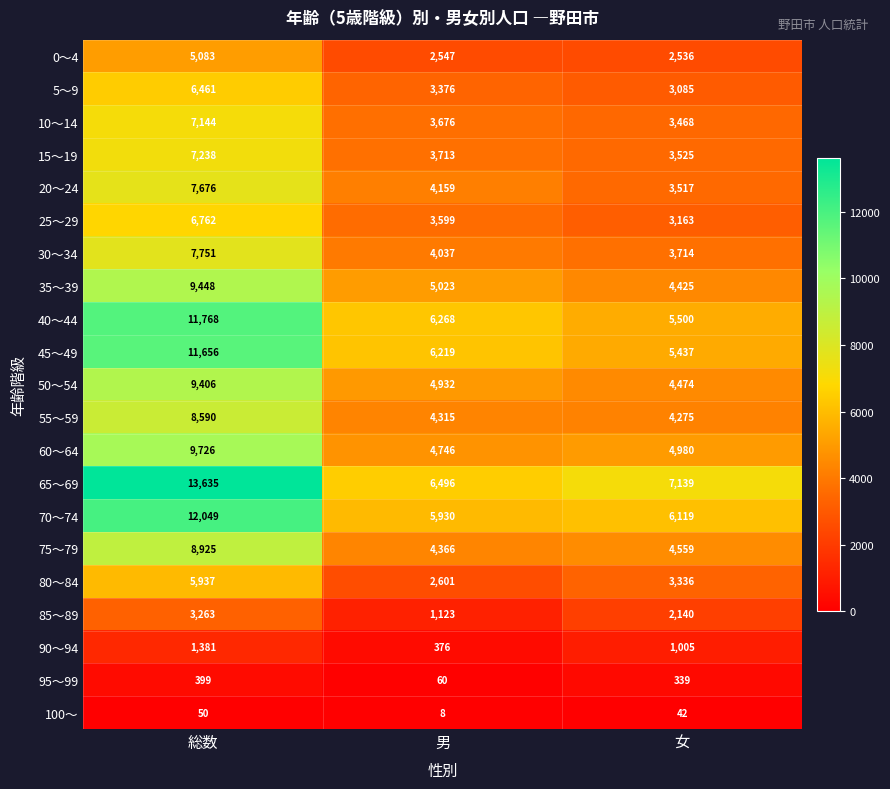

What is the total value across all series at 総数?

154348